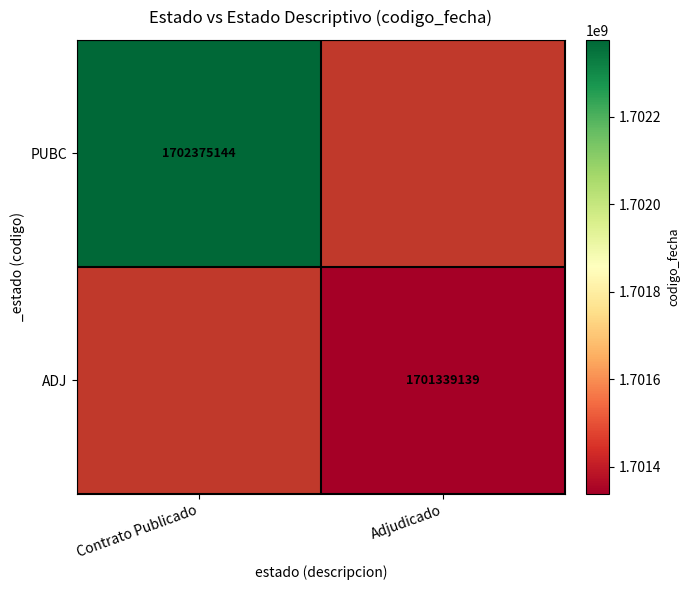

Count the number of data series in this chart.

2